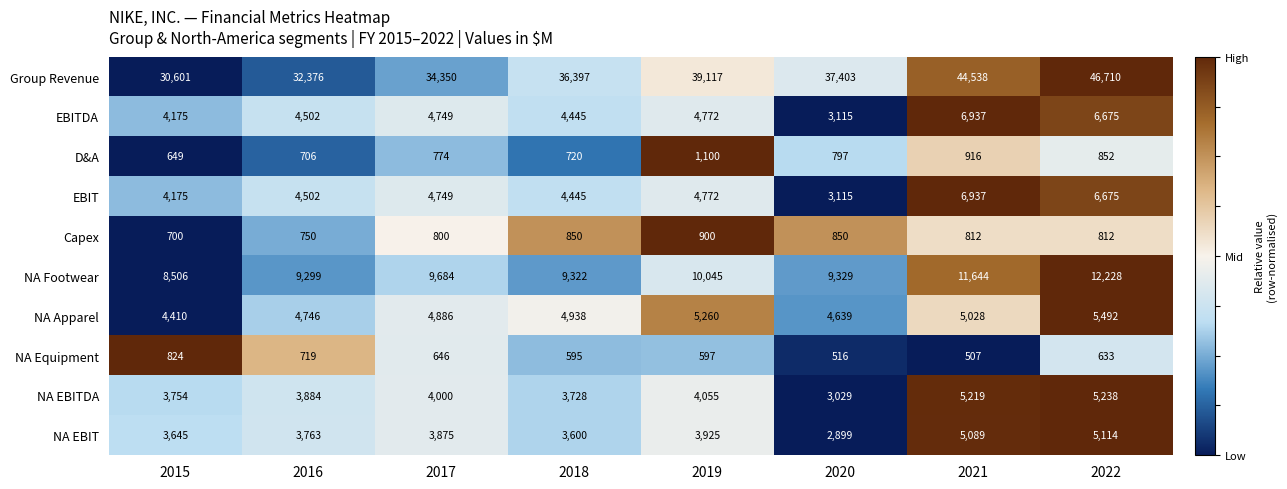

How many categories are shown in the chart?

8